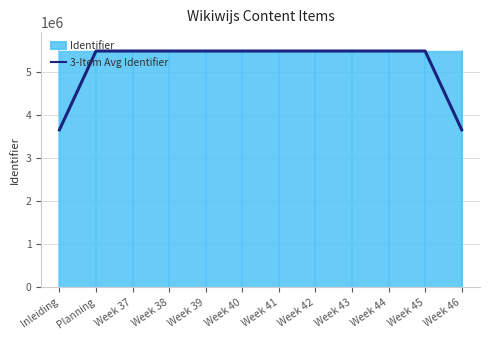

Is it true that the value at Week 40 is 9247337.1?

False